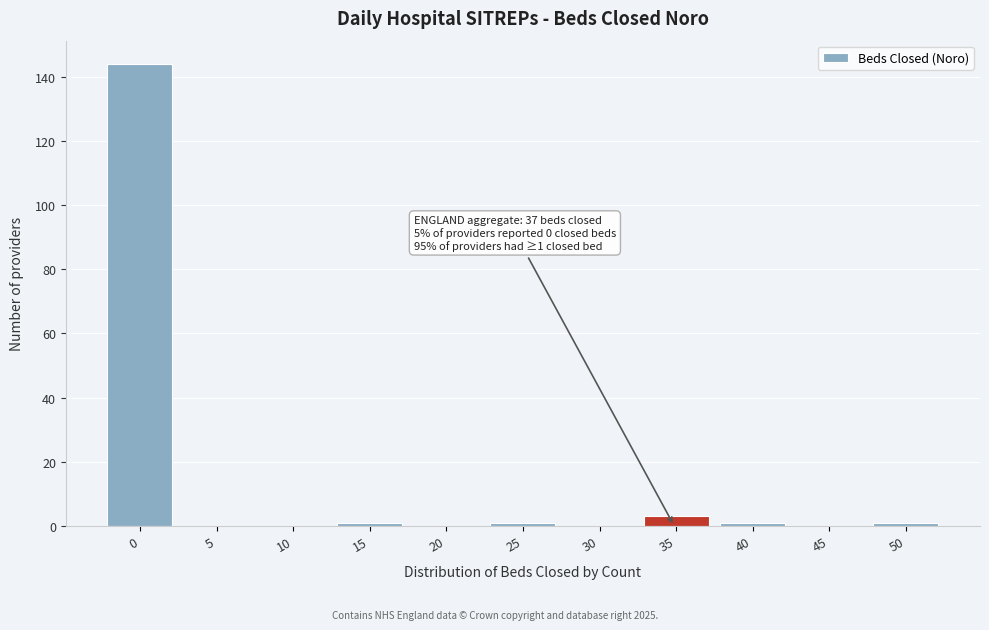

Reading left to right, transcribe all the data shown in this chart.

0=144	5=0	10=0	15=1	20=0	25=1	30=0	35=3	40=1	45=0	50=1